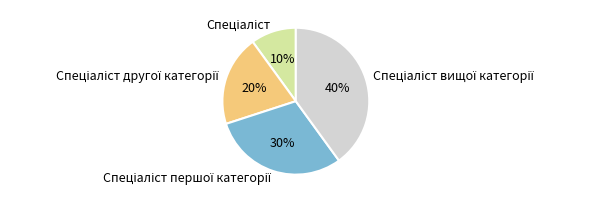

Is there any slice that represents more than half of the pie?

No